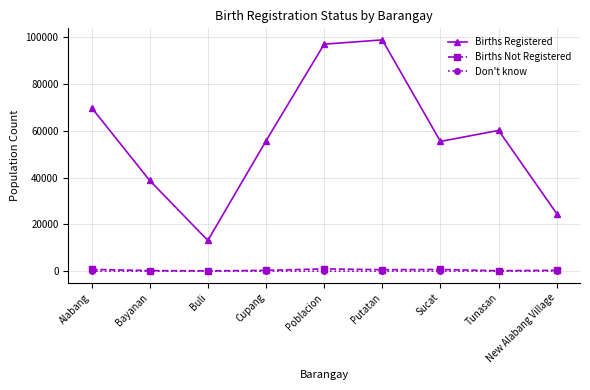

What value does the Don't know series have at Bayanan, to the nearest 10?

10